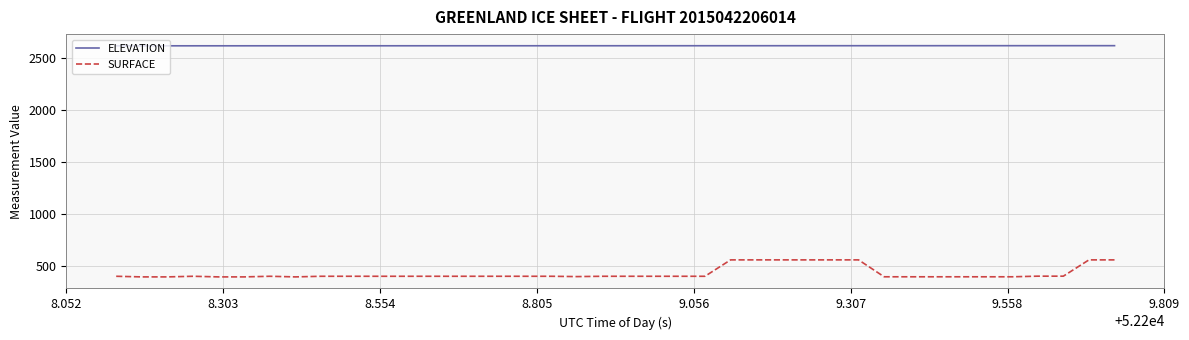

Which series has the largest total across all categories?

ELEVATION